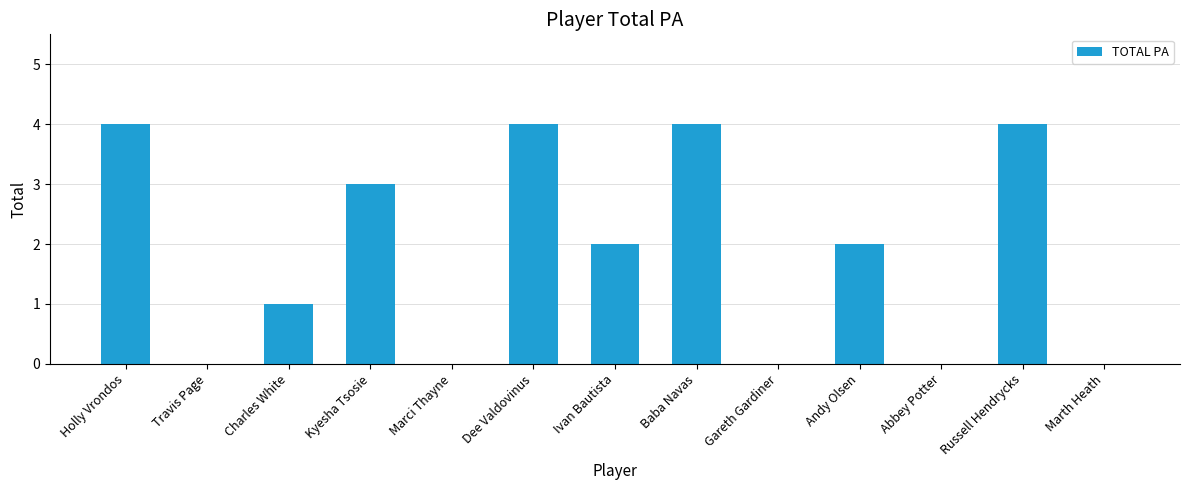

What is the sum of all values?

24